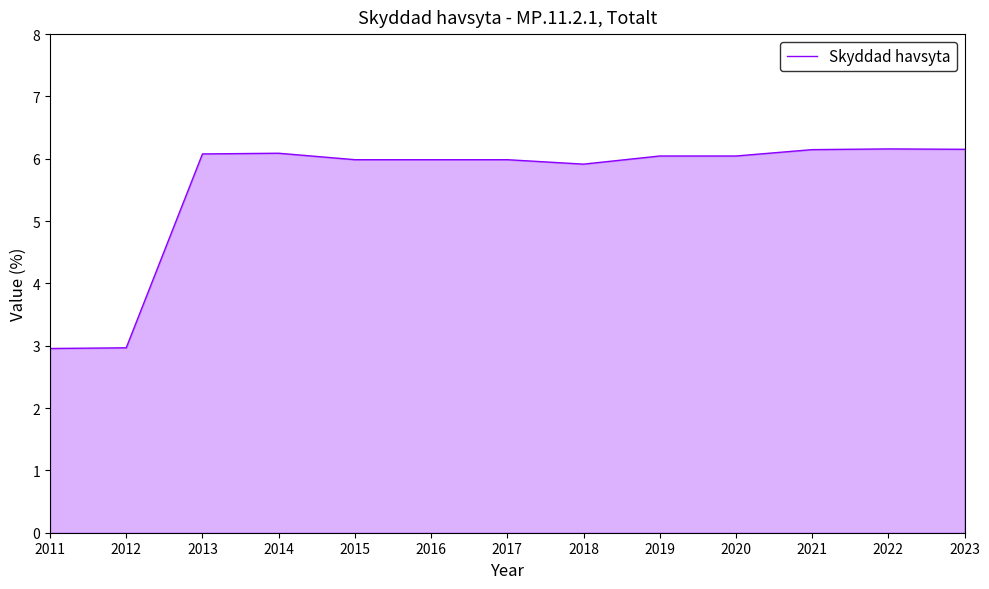

Does the chart display data point markers on the line(s)?

No